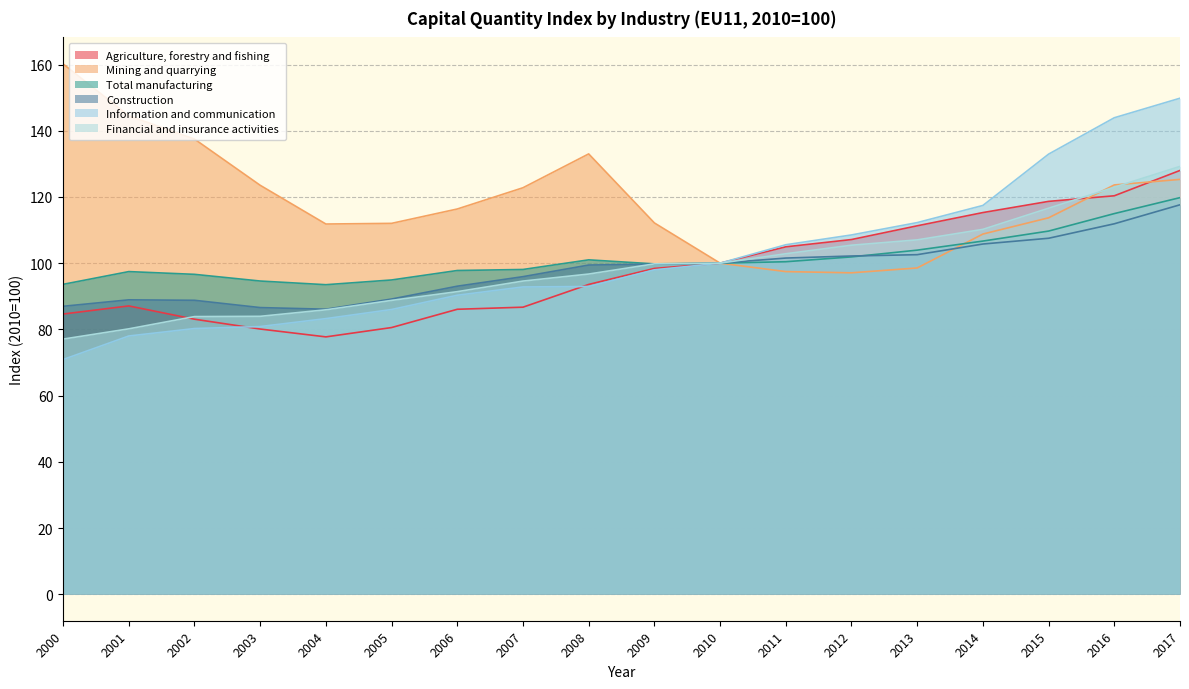

What is the difference between the maximum and second lowest values in the Construction series?

31.0